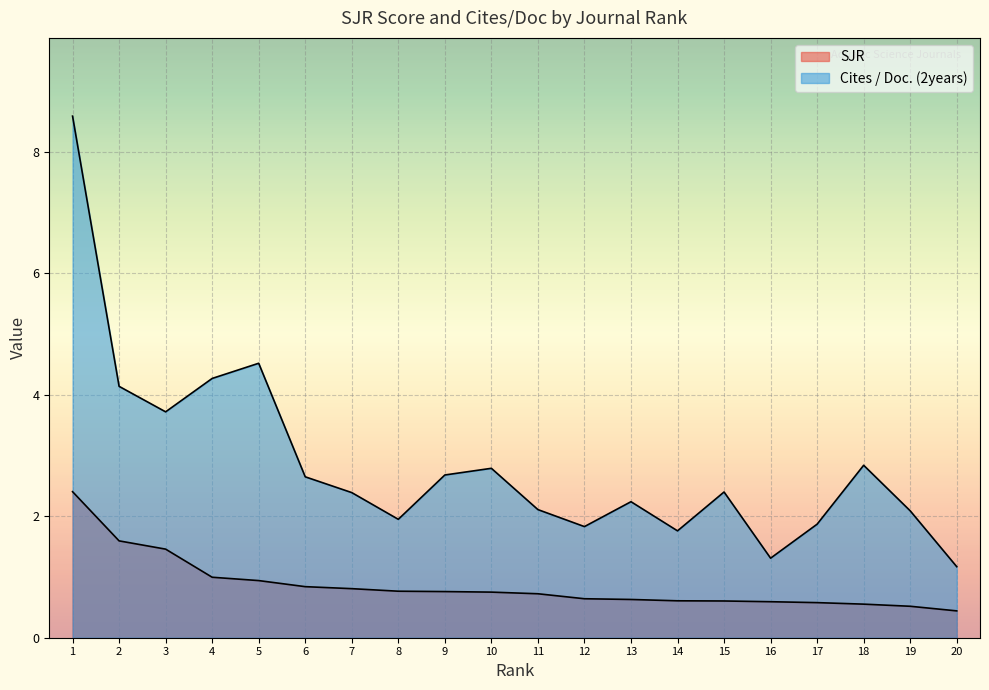

True or false: SJR and Cites / Doc. (2years) cross at least once.

False